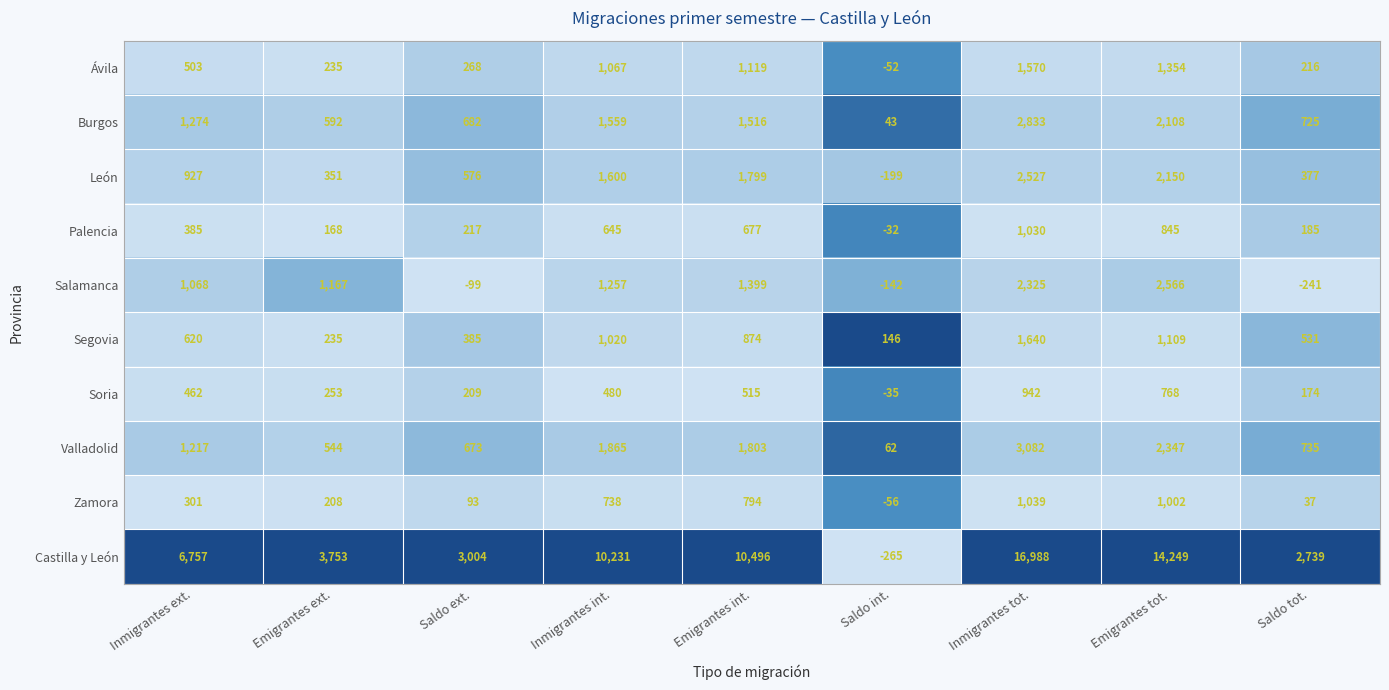

Where is Zamora nearest to the value 491?

Inmigrantes ext.